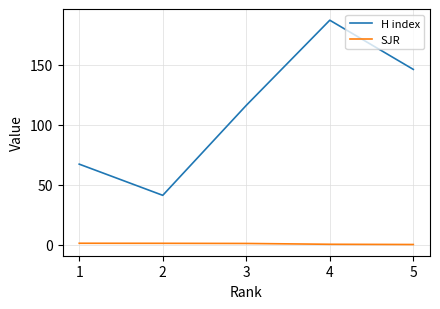

In H index, how many points are higher than both neighbors (excluding endpoints)?

1